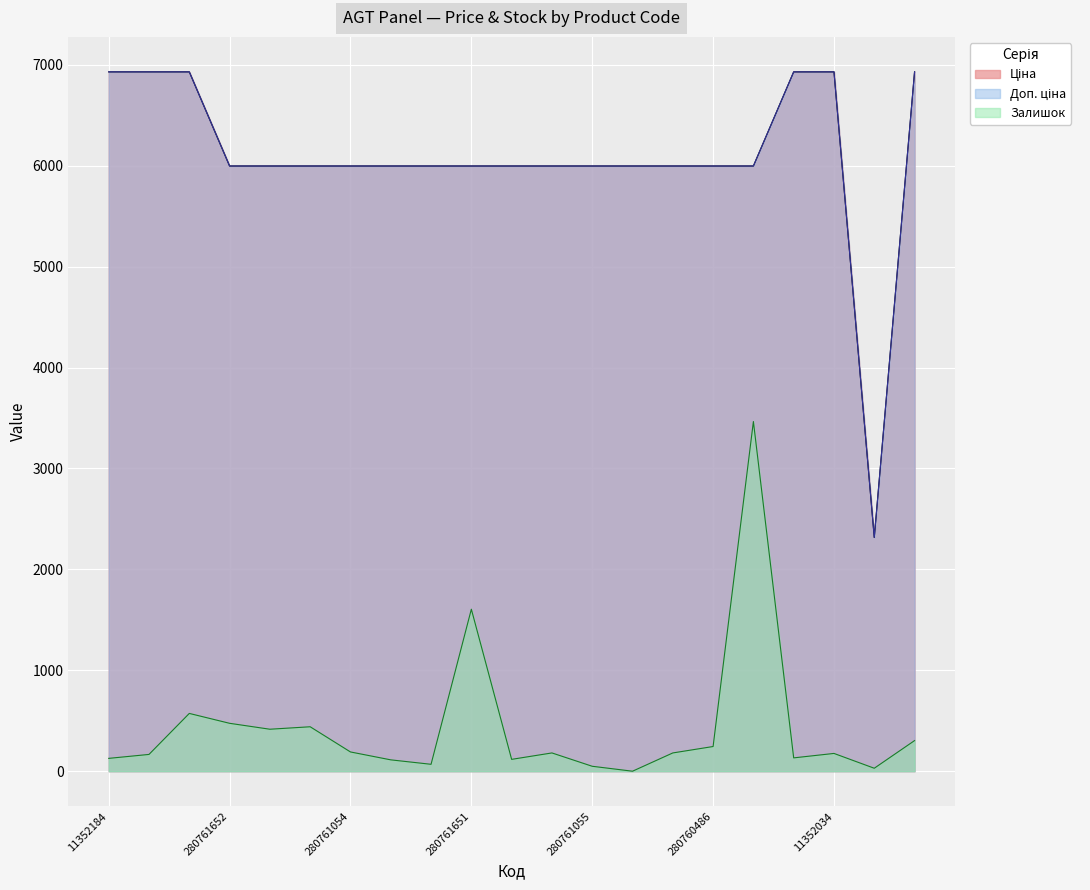

Reading left to right, extract all data points from this chart.

Ціна: 6929.6	6929.6	6929.6	5996.8	5996.8	5996.8	5996.8	5996.8	5996.8	5996.8	5996.8	5996.8	5996.8	5996.8	5996.8	5996.8	5996.8	6929.6	6929.6	2315.9	6929.6
Доп. ціна: 6929.6	6929.6	6929.6	5996.8	5996.8	5996.8	5996.8	5996.8	5996.8	5996.8	5996.8	5996.8	5996.8	5996.8	5996.8	5996.8	5996.8	6929.6	6929.6	2316.0	6929.6
Залишок: 127.2	166.4	572.6	474.7	416.0	440.4	190.9	112.6	68.5	1605.2	117.5	181.1	48.9	0.0	181.1	244.7	3464.8	132.1	176.2	29.4	303.4